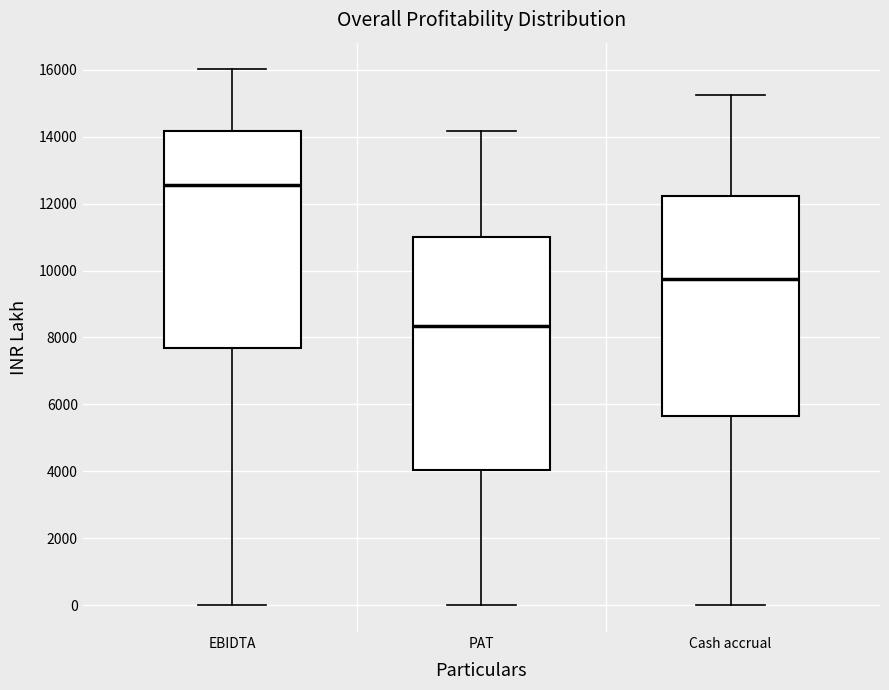

Reading left to right, read every box against the y-axis: the position of its median line, the range the box covers, and the ends of its whiskers. The values are not printed on the chart, so give them approximately, as read against the axis.

EBIDTA: median 12600, box 7600 to 14200, whiskers 0 to 16000
PAT: median 8400, box 4000 to 11000, whiskers 0 to 14200
Cash accrual: median 9800, box 5600 to 12200, whiskers 0 to 15200